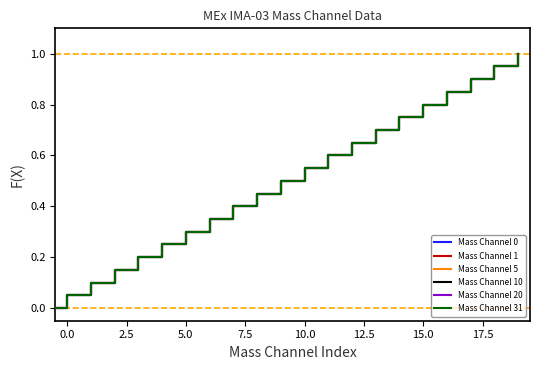

Reading left to right, transcribe all the data shown in this chart.

Mass Channel 0: 0.0	0.1	0.1	0.1	0.2	0.2	0.3	0.3	0.4	0.5	0.5	0.6	0.6	0.7	0.7	0.8	0.8	0.8	0.9	0.9	1.0
Mass Channel 1: 0.0	0.1	0.1	0.1	0.2	0.2	0.3	0.3	0.4	0.5	0.5	0.6	0.6	0.7	0.7	0.8	0.8	0.8	0.9	0.9	1.0
Mass Channel 5: 0.0	0.1	0.1	0.1	0.2	0.2	0.3	0.3	0.4	0.5	0.5	0.6	0.6	0.7	0.7	0.8	0.8	0.8	0.9	0.9	1.0
Mass Channel 10: 0.0	0.1	0.1	0.1	0.2	0.2	0.3	0.3	0.4	0.5	0.5	0.6	0.6	0.7	0.7	0.8	0.8	0.8	0.9	0.9	1.0
Mass Channel 20: 0.0	0.1	0.1	0.1	0.2	0.2	0.3	0.3	0.4	0.5	0.5	0.6	0.6	0.7	0.7	0.8	0.8	0.8	0.9	0.9	1.0
Mass Channel 31: 0.0	0.1	0.1	0.1	0.2	0.2	0.3	0.3	0.4	0.5	0.5	0.6	0.6	0.7	0.7	0.8	0.8	0.8	0.9	0.9	1.0